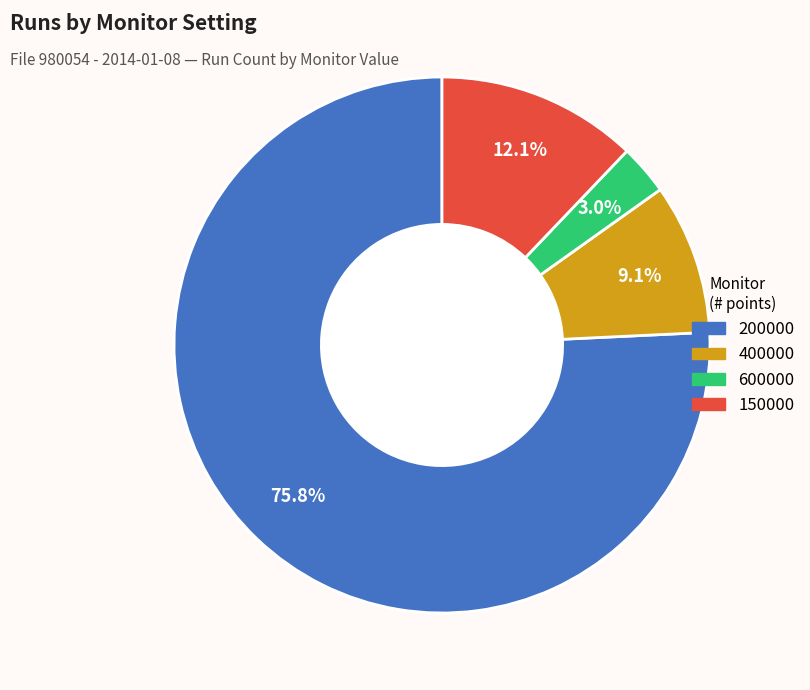

To the nearest percent, what is the combined percentage of 150000 and 200000?

88%